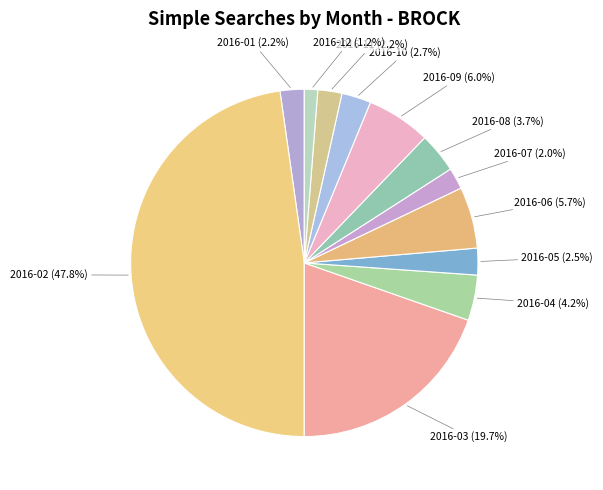

To the nearest percent, what is the average slice percentage?

8%